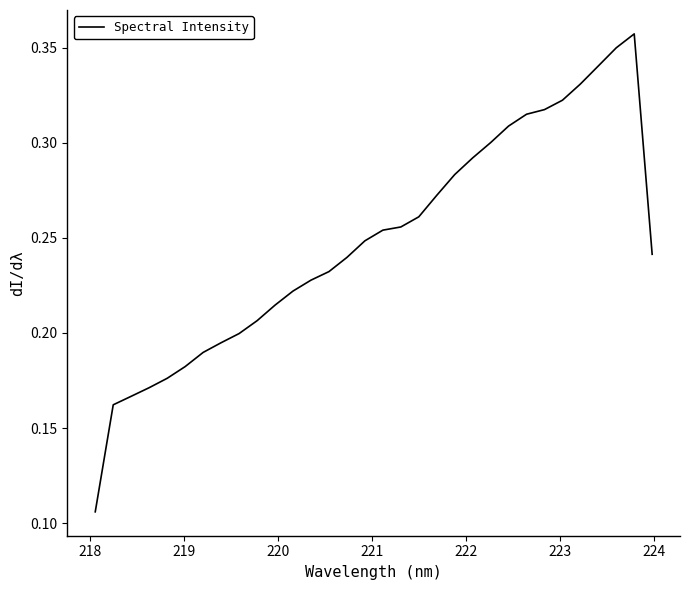

Reading left to right, transcribe all the data shown in this chart.

0.1	0.2	0.2	0.2	0.2	0.2	0.2	0.2	0.2	0.2	0.2	0.2	0.2	0.2	0.2	0.2	0.3	0.3	0.3	0.3	0.3	0.3	0.3	0.3	0.3	0.3	0.3	0.3	0.3	0.3	0.4	0.2